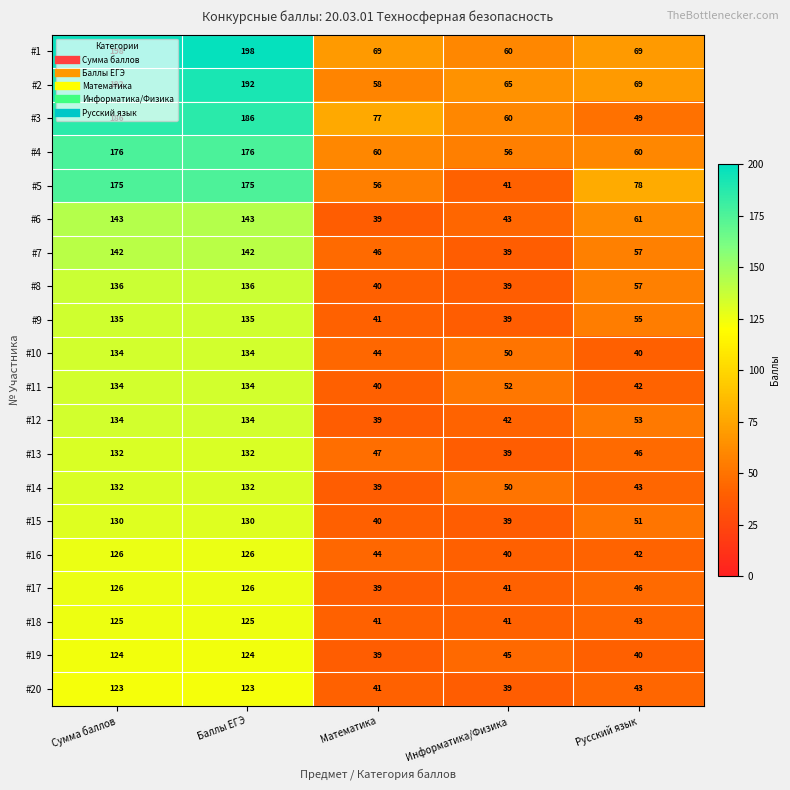

What is the sum of all #2 values?

576